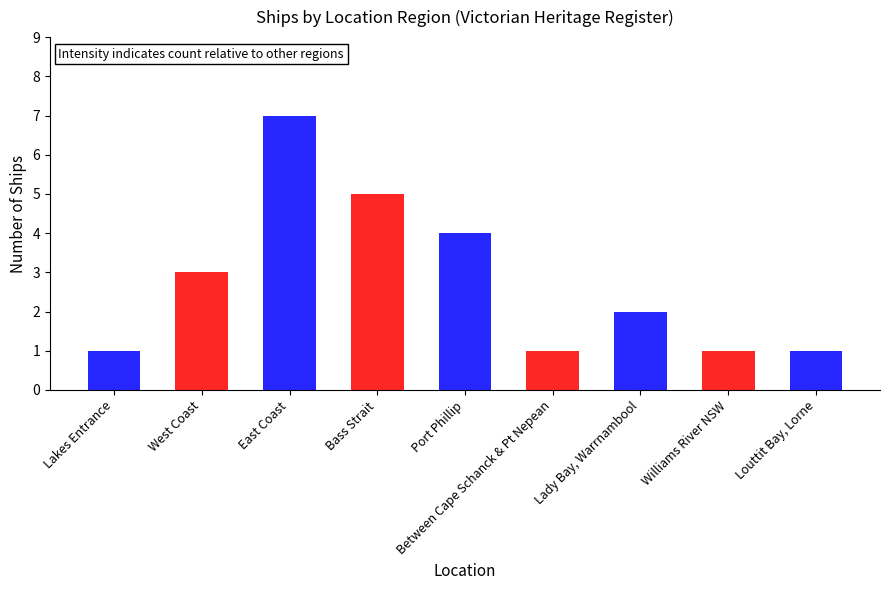

The chart shows a value of 1 at Between Cape Schanck & Pt Nepean. True or false?

True